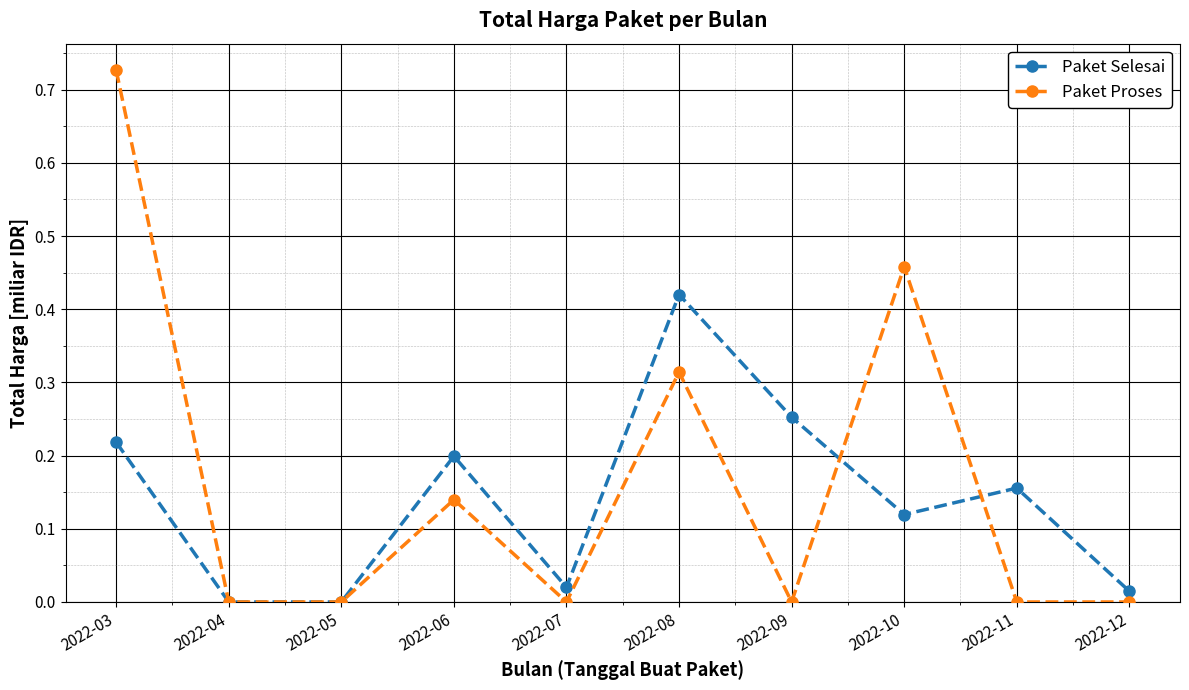

Between 2022-05 and 2022-11, which series saw the biggest shift?

Paket Selesai